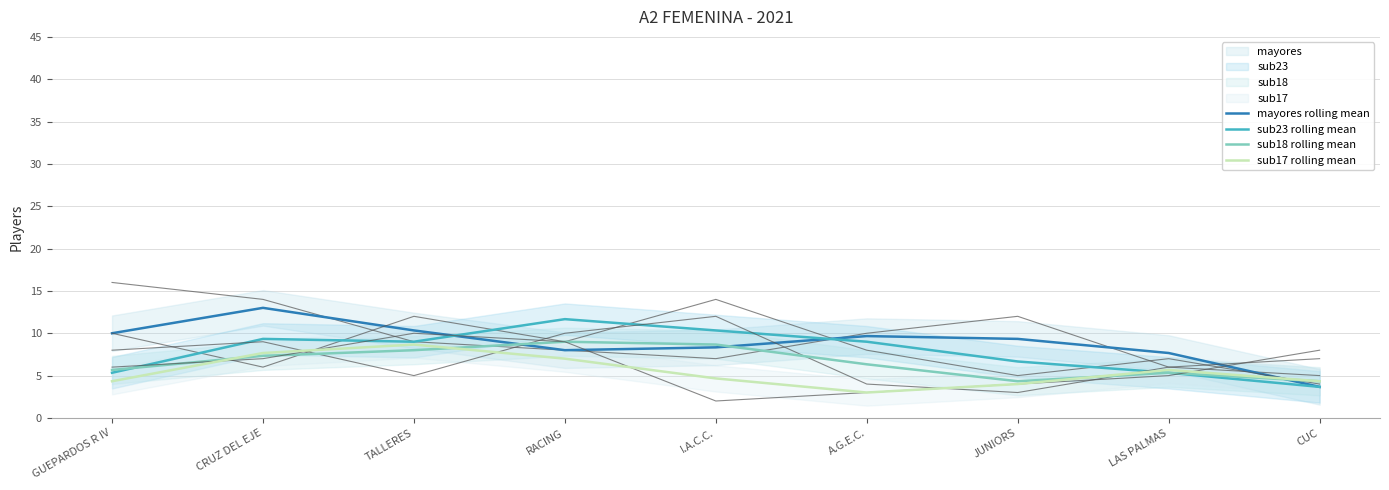

Reading left to right, what are all the values shown in this chart?

mayores: GUEPARDOS R IV=16	CRUZ DEL EJE=14	TALLERES=9	RACING=8	I.A.C.C.=7	A.G.E.C.=10	JUNIORS=12	LAS PALMAS=6	CUC=5
sub23: GUEPARDOS R IV=10	CRUZ DEL EJE=6	TALLERES=12	RACING=9	I.A.C.C.=14	A.G.E.C.=8	JUNIORS=5	LAS PALMAS=7	CUC=4
sub18: GUEPARDOS R IV=8	CRUZ DEL EJE=9	TALLERES=5	RACING=10	I.A.C.C.=12	A.G.E.C.=4	JUNIORS=3	LAS PALMAS=6	CUC=7
sub17: GUEPARDOS R IV=6	CRUZ DEL EJE=7	TALLERES=10	RACING=9	I.A.C.C.=2	A.G.E.C.=3	JUNIORS=4	LAS PALMAS=5	CUC=8